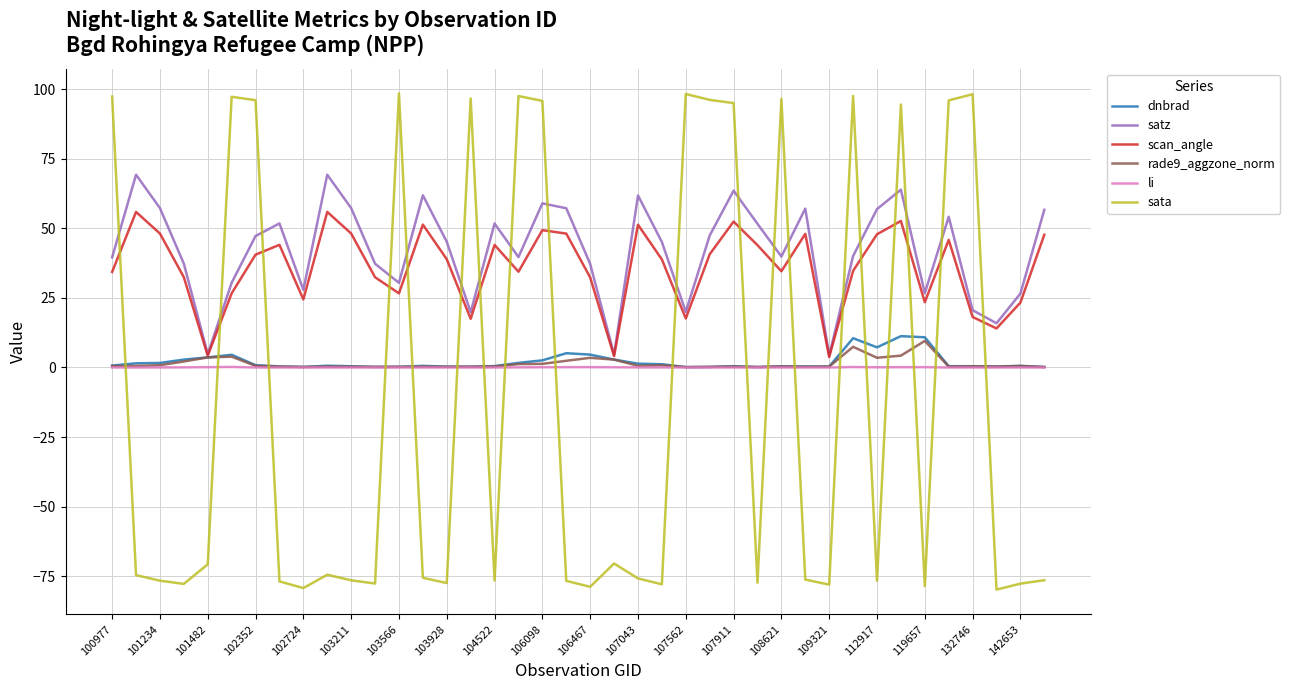

What is the maximum value shown in the chart?

98.5